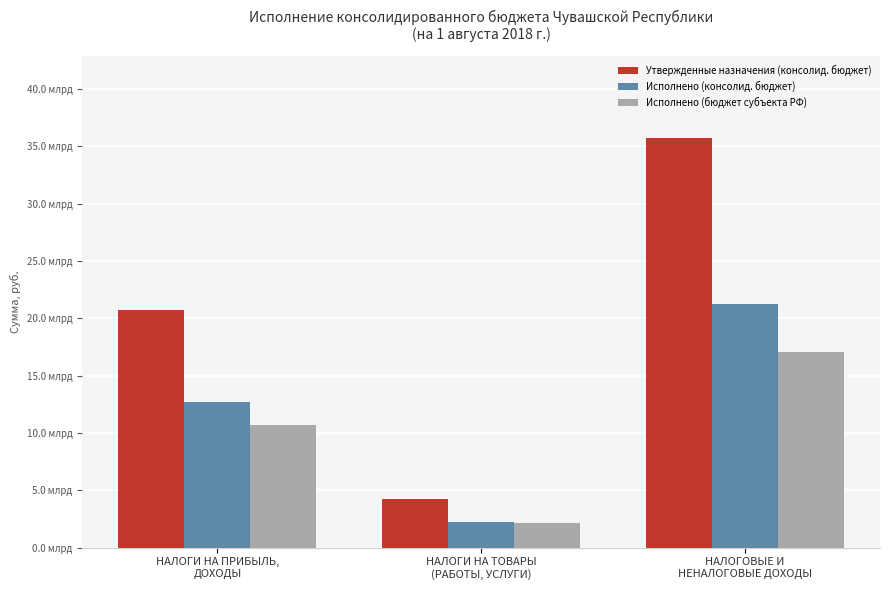

At how many categories does at least one series exceed 30023642581?

1